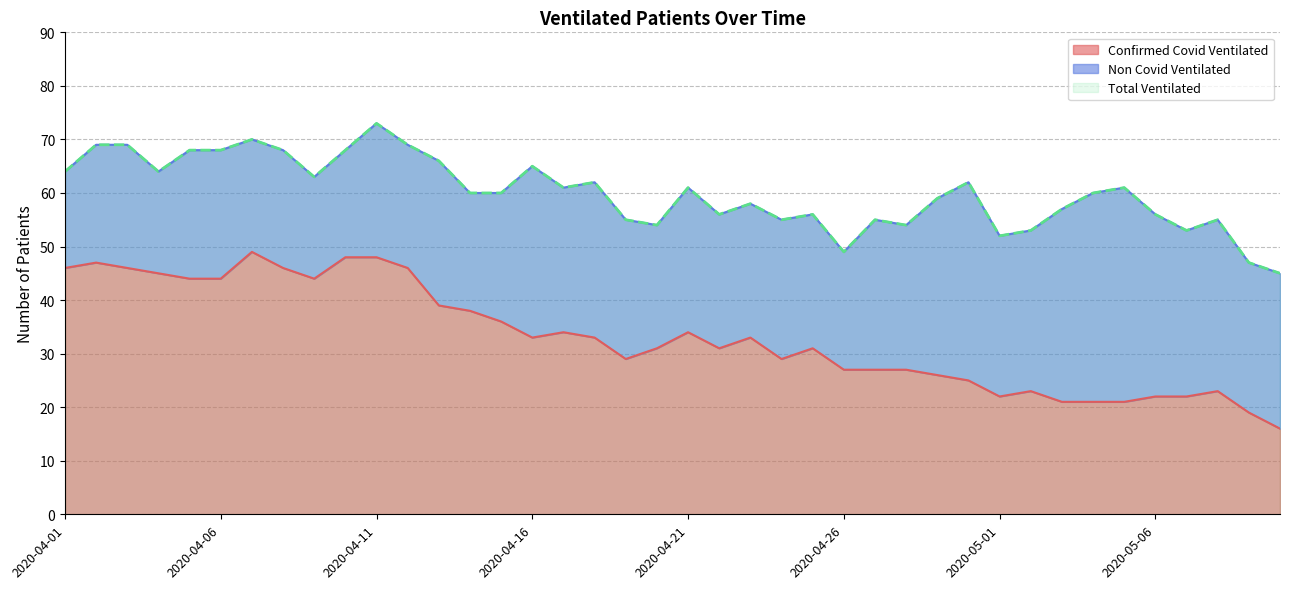

The value of Confirmed Covid Ventilated at 2020-04-16 is 45. True or false?

False